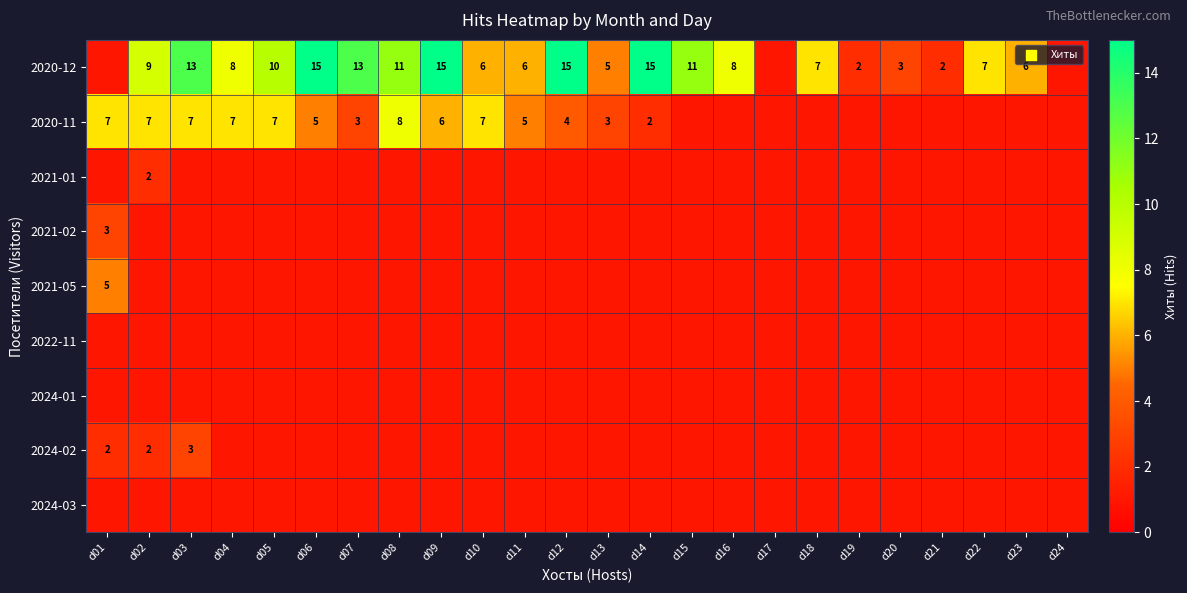

Which category has the lowest value across all series?

d01